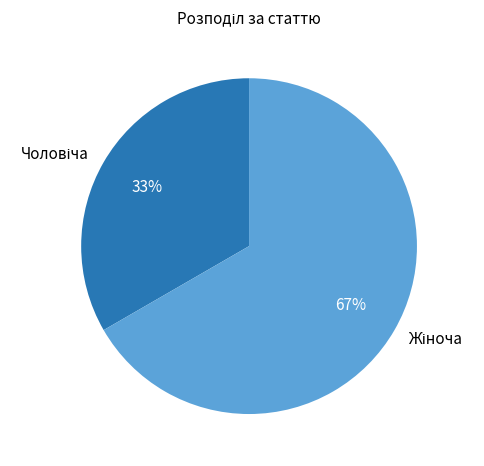

How many slices are in this pie chart?

2